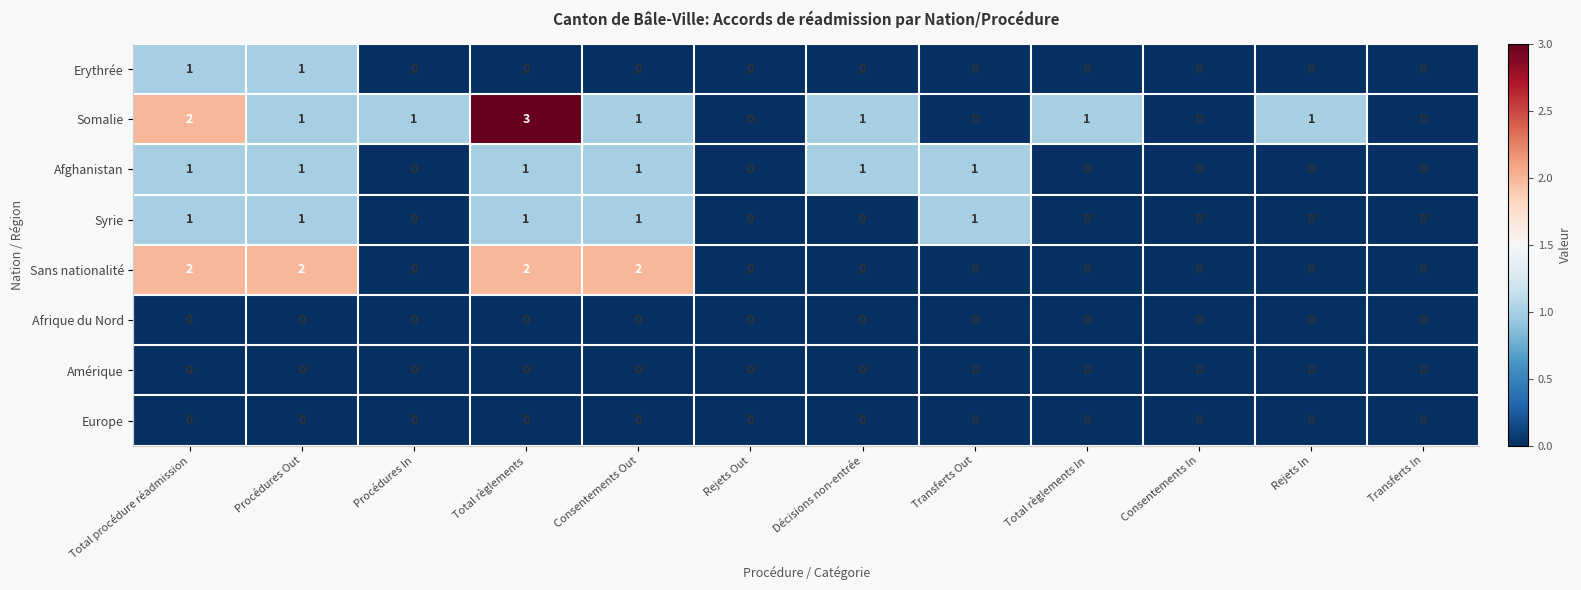

The Syrie series shows 0 at Rejets Out. True or false?

True